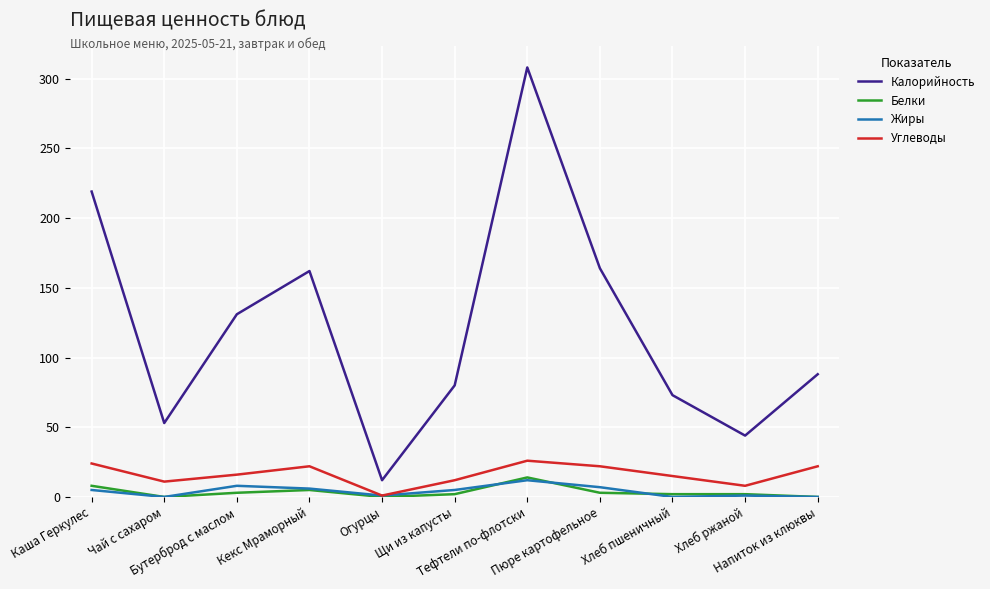

Which series has the largest total across all categories?

Калорийность